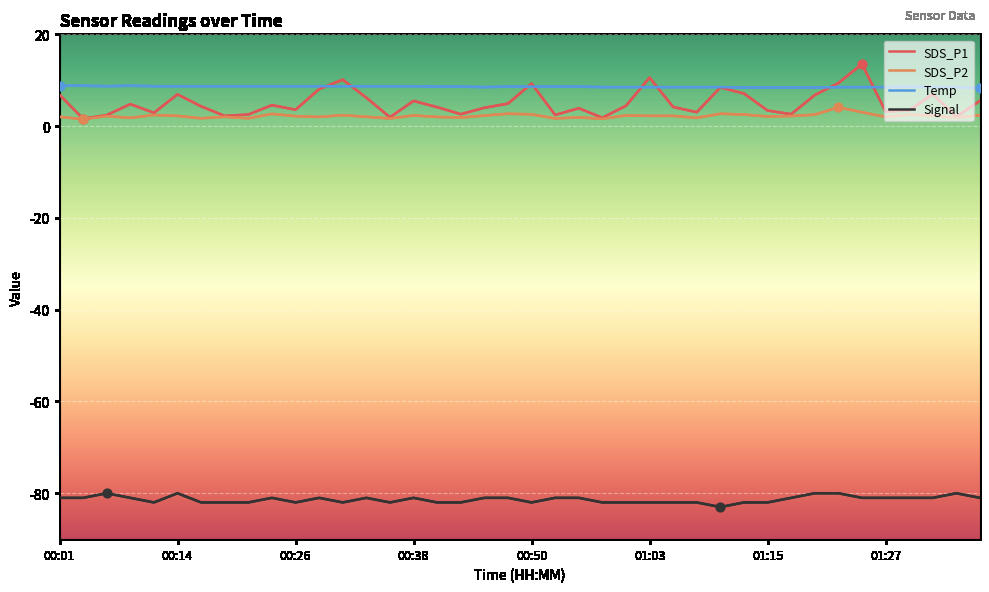

Which series has the largest range (max minus min)?

SDS_P1